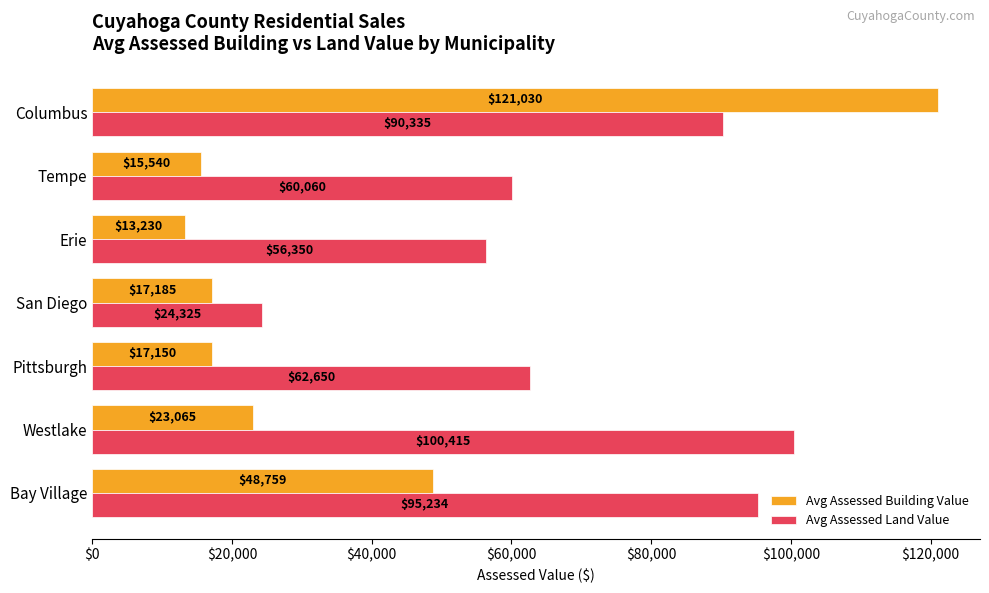

What is the minimum value shown in the chart?

13230